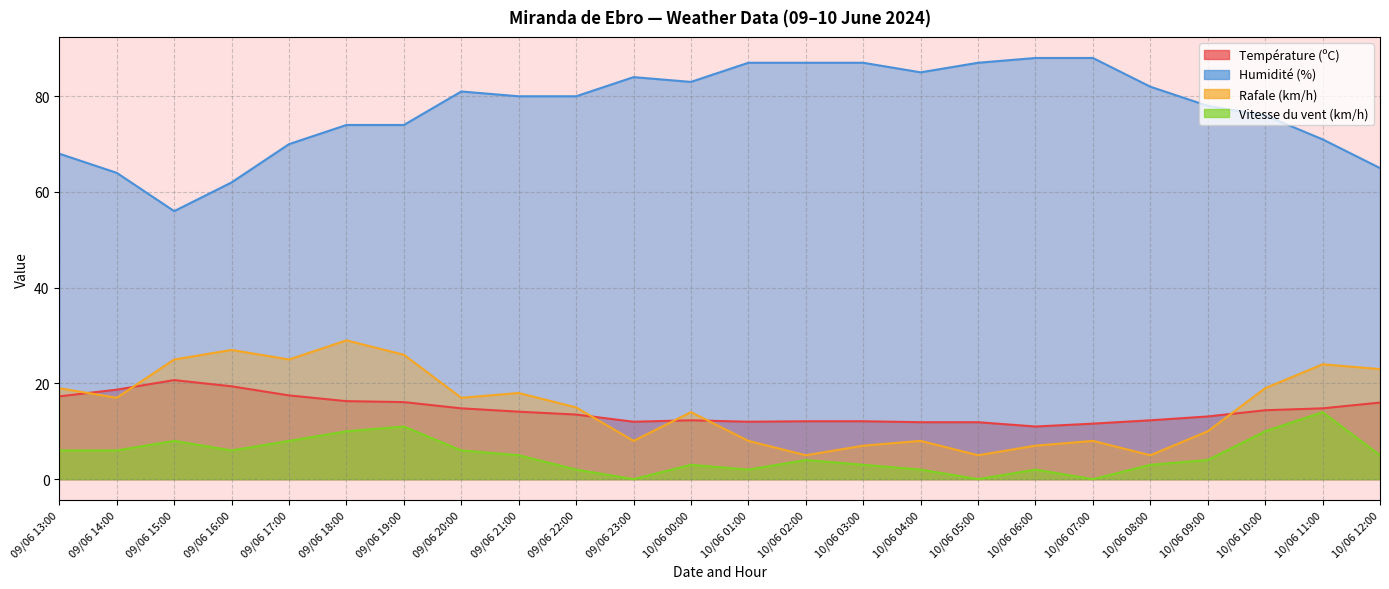

Which series changed the most between 09/06 18:00 and 09/06 21:00?

Rafale (km/h)